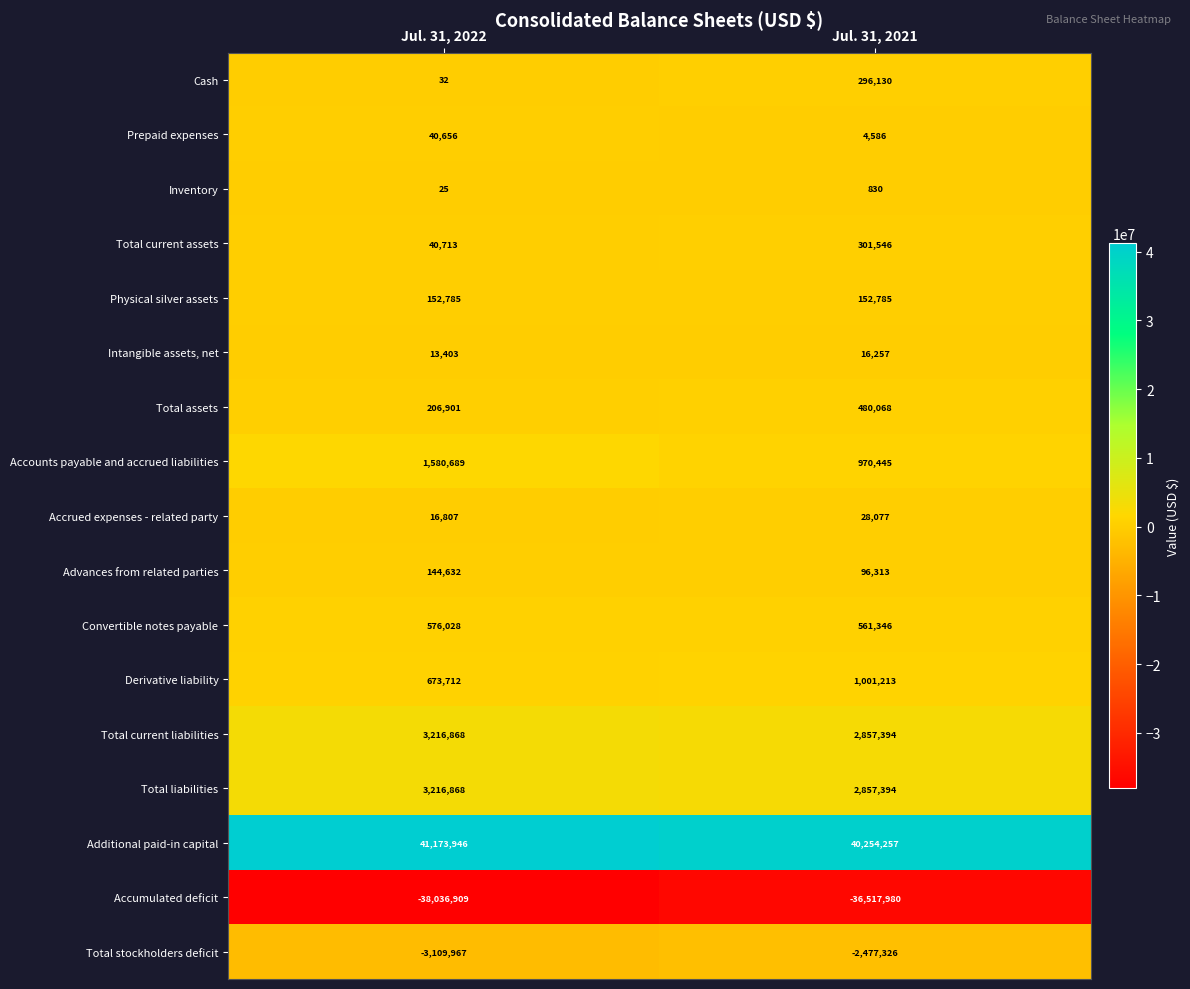

List the labels in order of Total assets value, largest first.

Jul. 31, 2021, Jul. 31, 2022